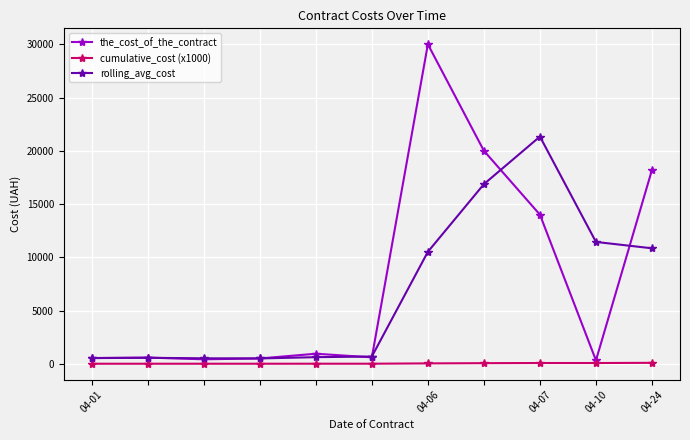

Rank the series by their maximum value, from lowest to highest.

cumulative_cost (x1000), rolling_avg_cost, the_cost_of_the_contract